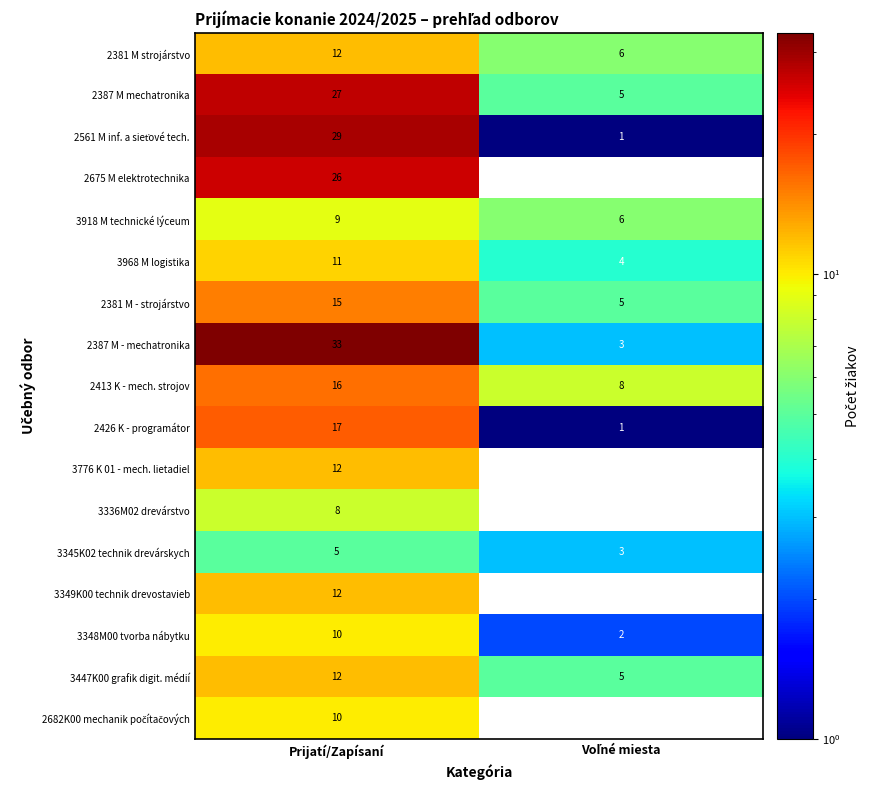

What is the spread (max minus min) of values at Prijatí/Zapísaní?

28